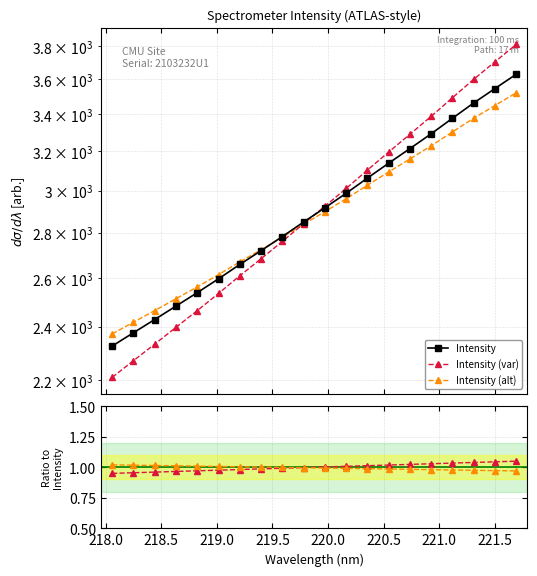

What are all the series names shown in the legend?

Intensity, Intensity (var), Intensity (alt)